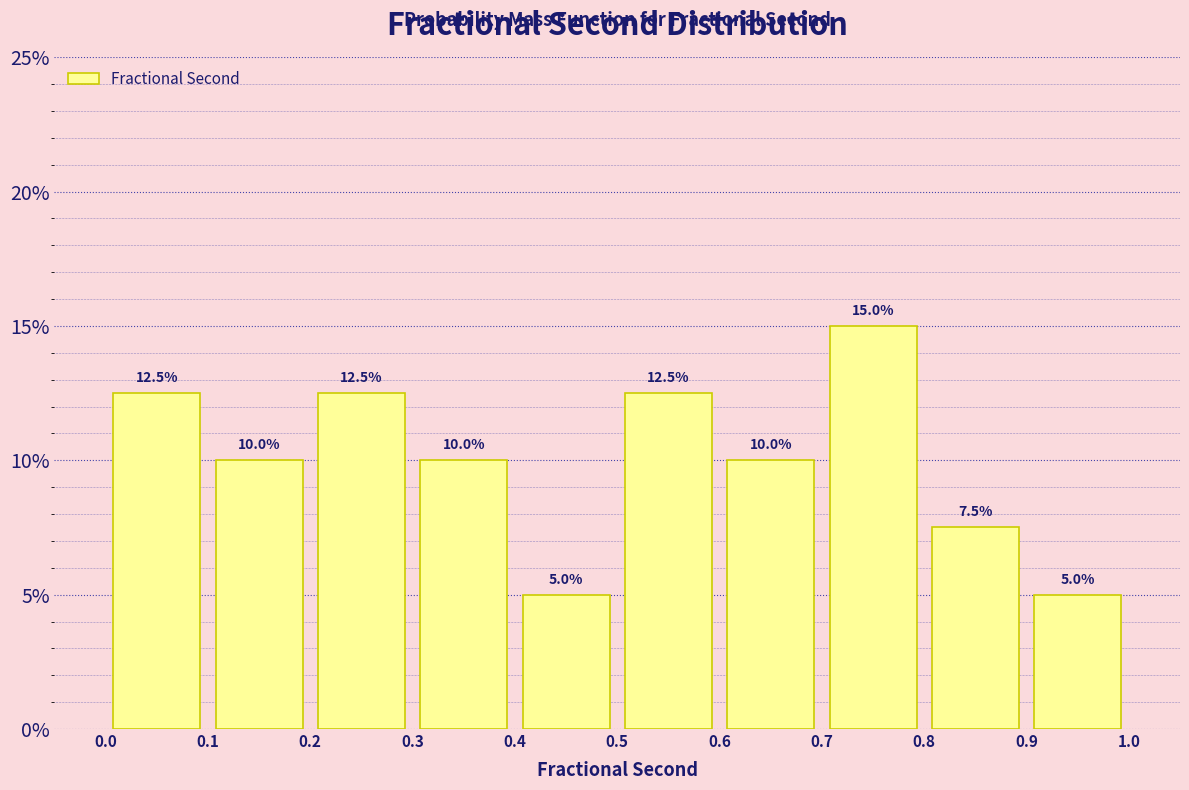

Reading left to right, list every bar in this chart as the range it spans on the x-axis followed by its height.

0.0 to 0.1: 12.5
0.1 to 0.2: 10.0
0.2 to 0.3: 12.5
0.3 to 0.4: 10.0
0.4 to 0.5: 5.0
0.5 to 0.6: 12.5
0.6 to 0.7: 10.0
0.7 to 0.8: 15.0
0.8 to 0.9: 7.5
0.9 to 1.0: 5.0